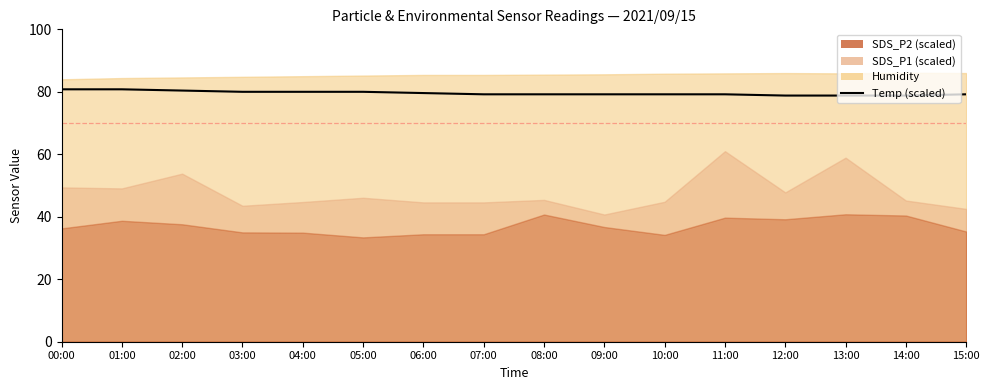

Where is the data nearest to the value 79?

07:00